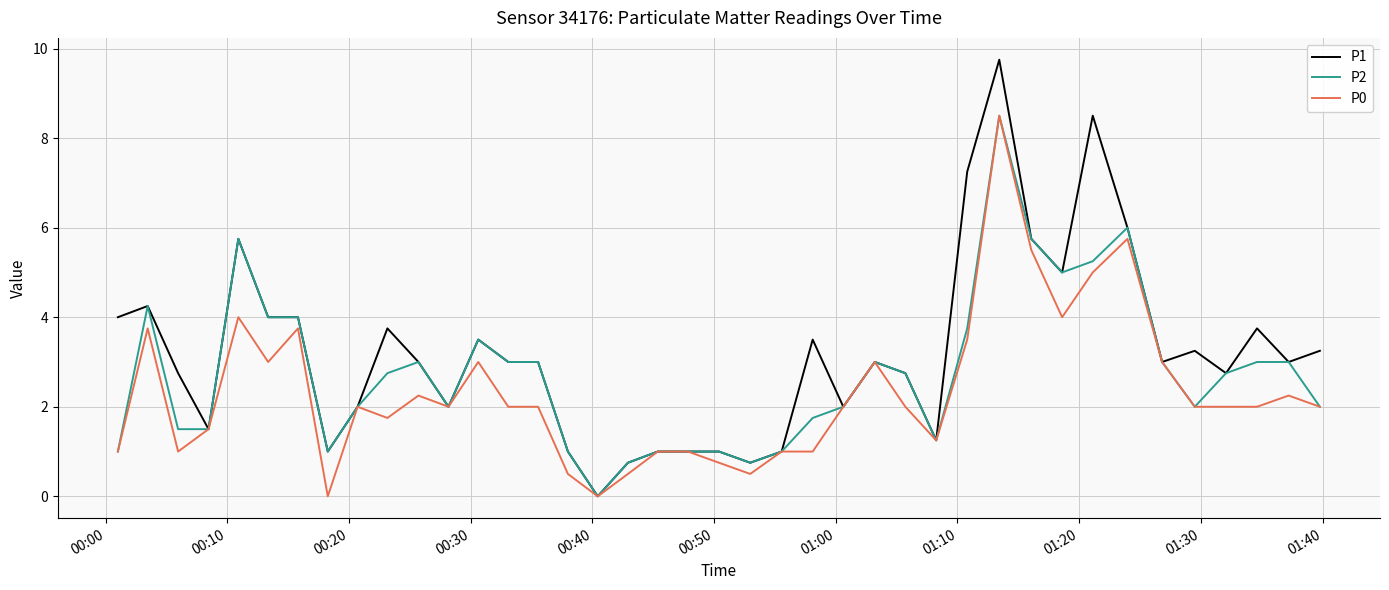

Which series has the largest total across all categories?

P1